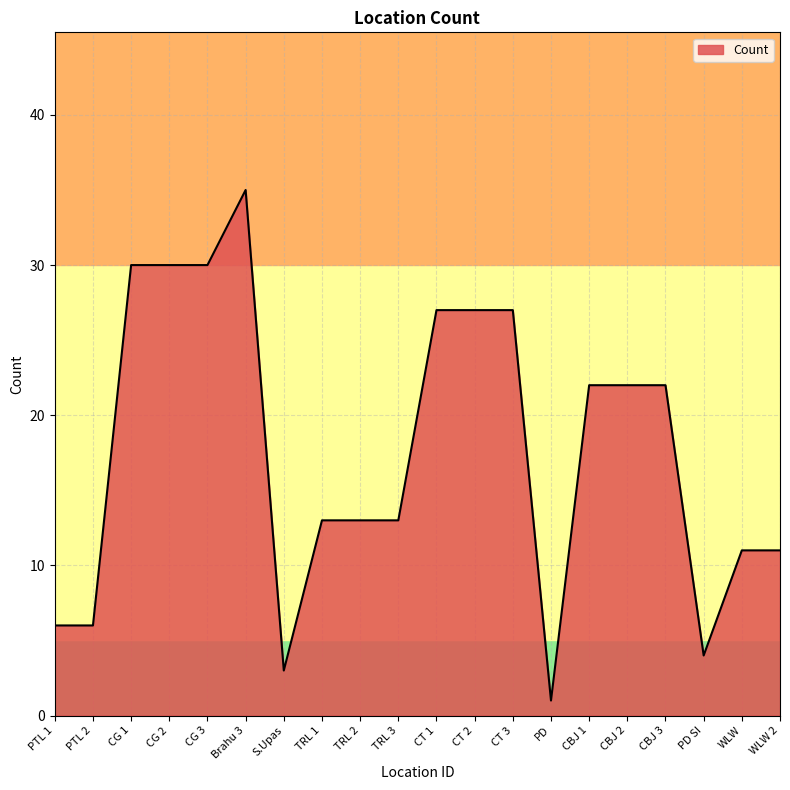

True or false: the data shows 27 at CT 1.

True